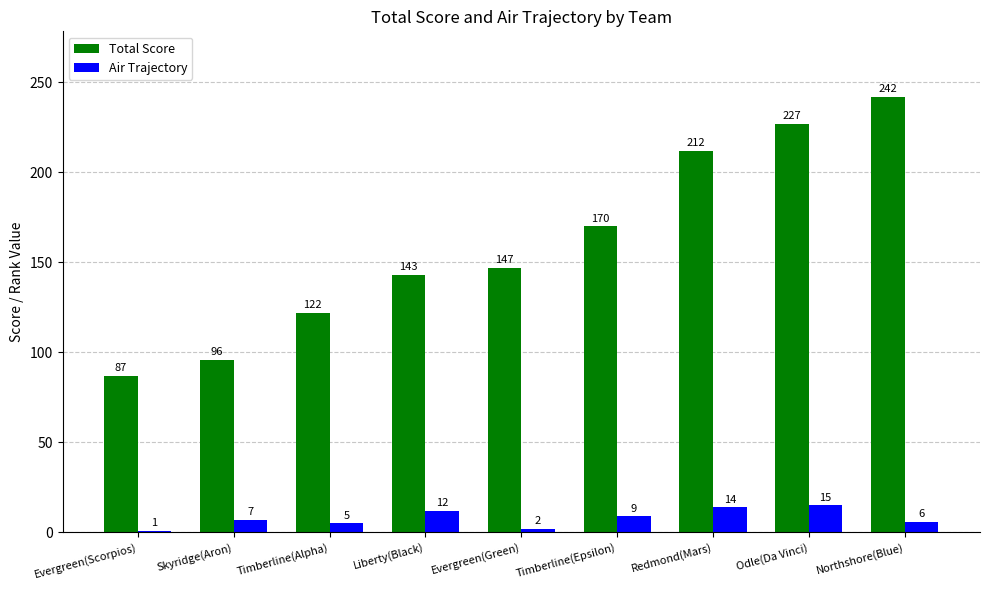

At which category is the sum across all series the highest?

Northshore(Blue)